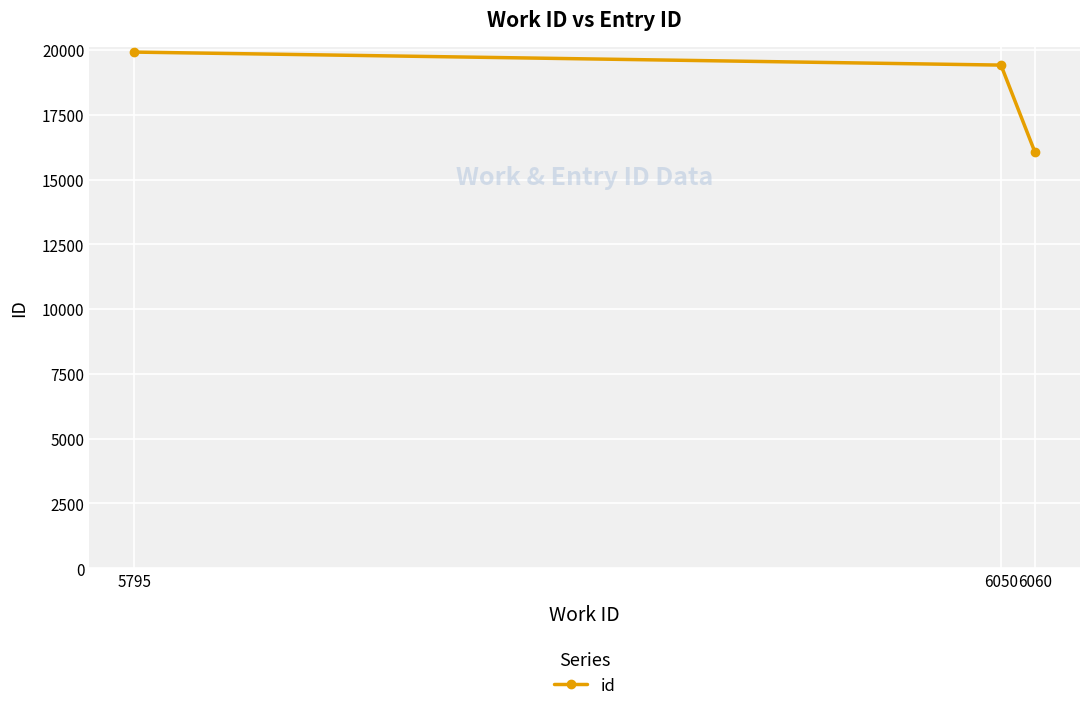

Rank the categories by value from highest to lowest.

5795, 6050, 6060